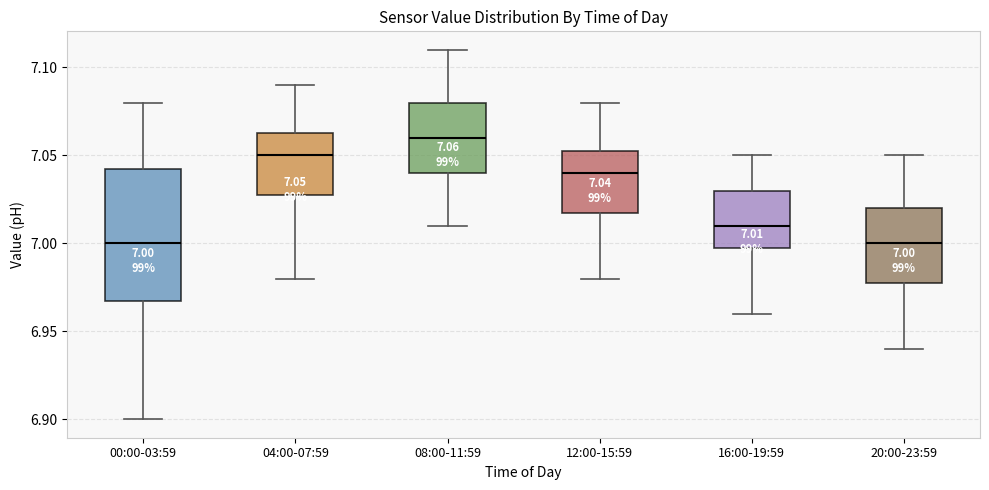

Comparing the boxes themselves (not the whiskers), which one is the tallest?

00:00-03:59